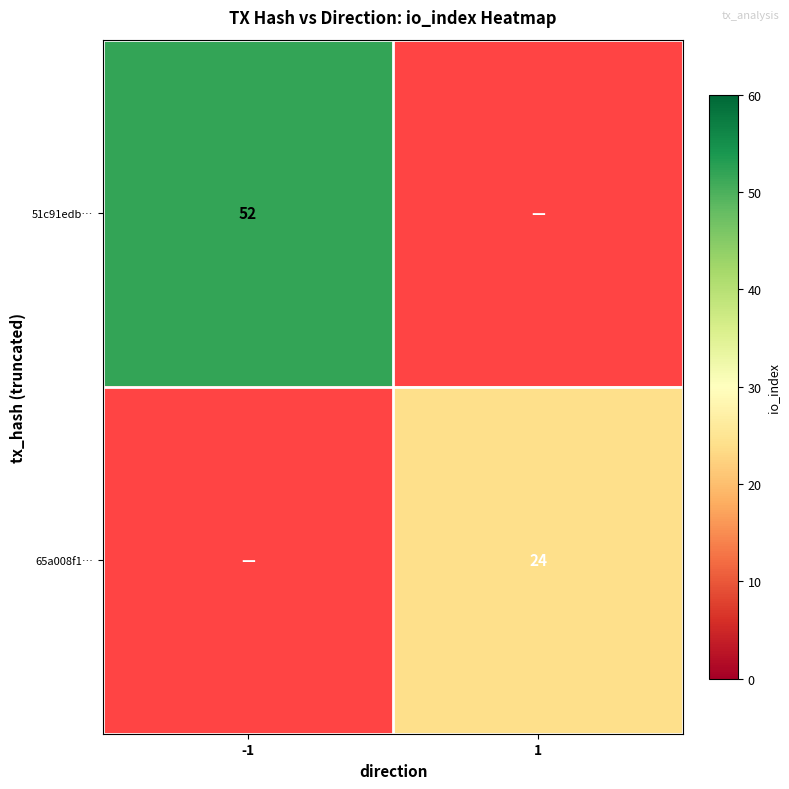

Is it true that 51c91edb… equals 80 at -1?

False